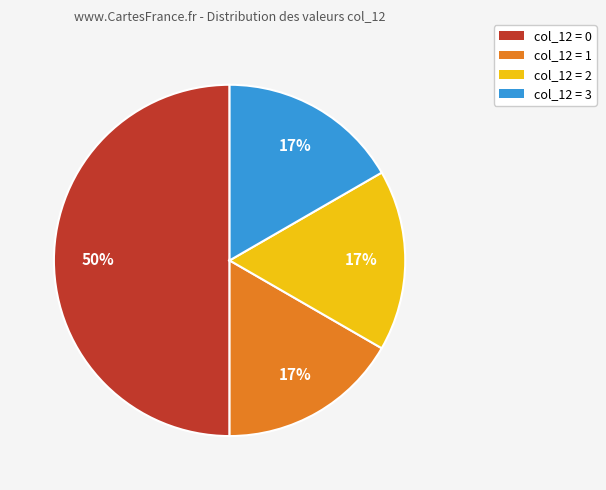

How many segments does this pie chart have?

4